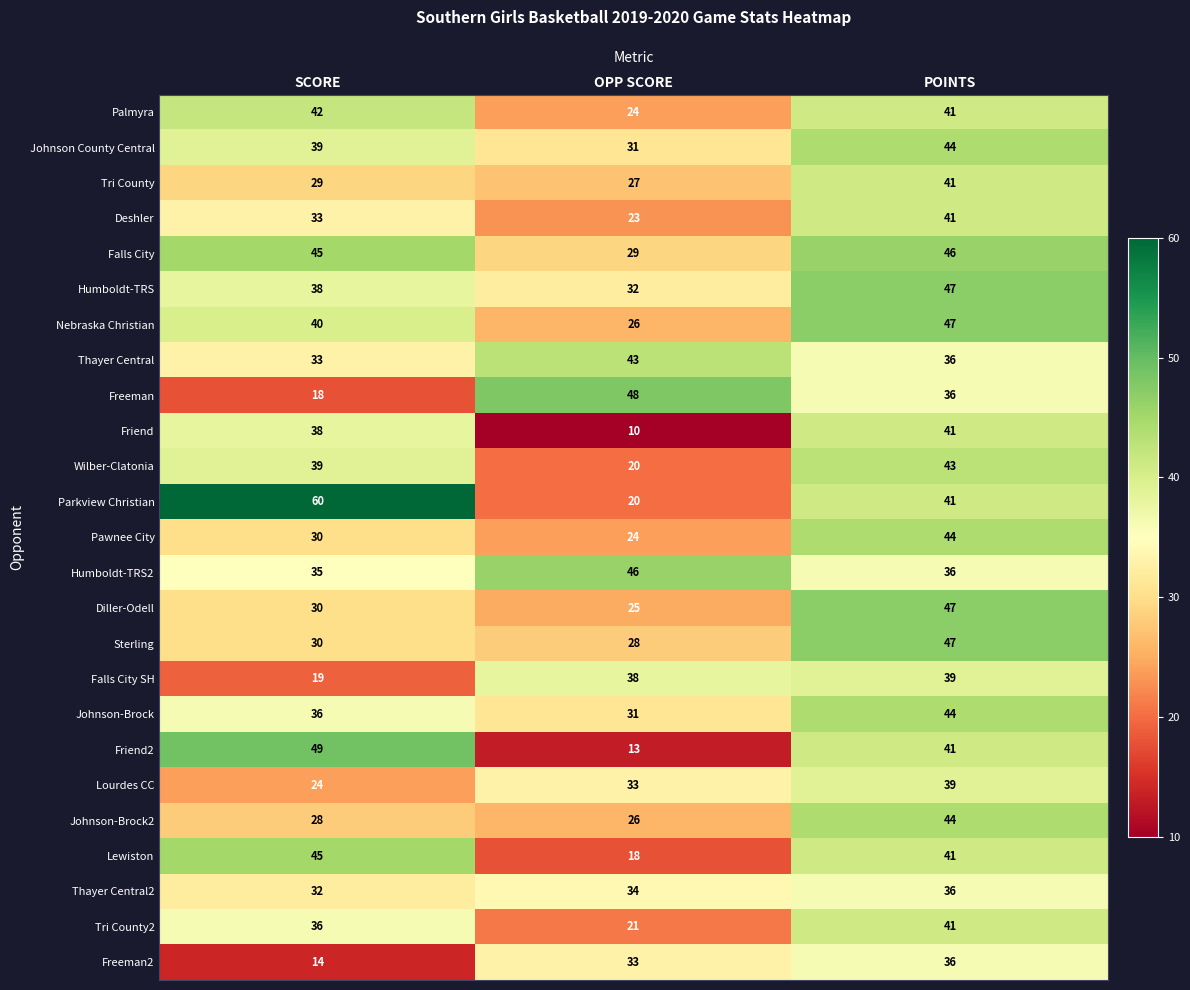

True or false: Friend has a value of 38 at SCORE.

True